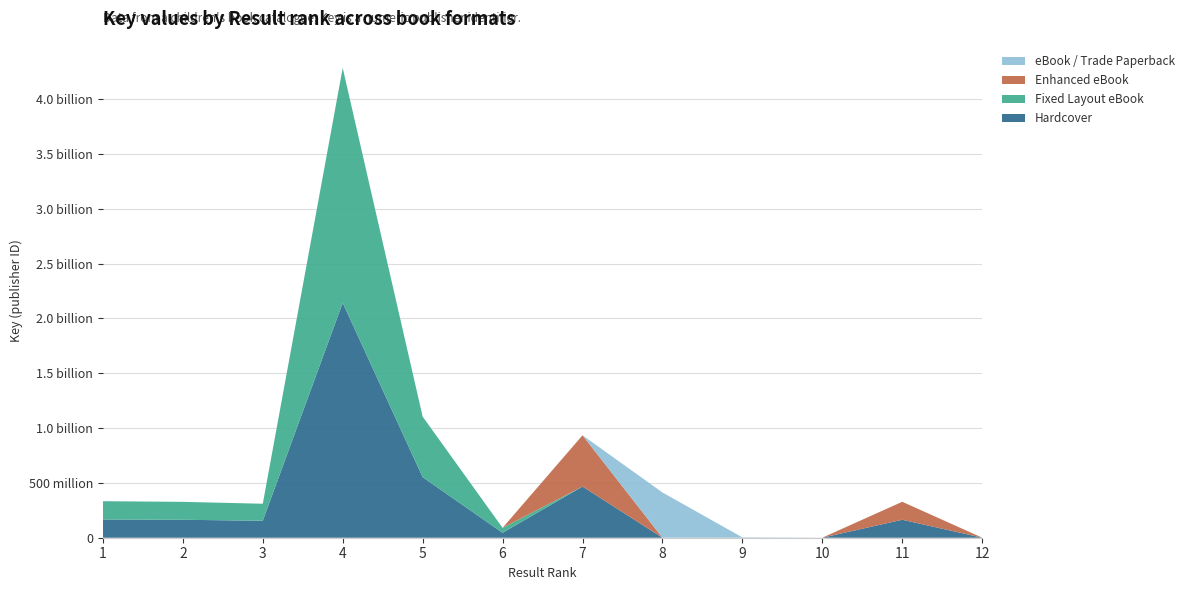

Reading left to right, extract all data points from this chart.

Hardcover: 1=166488858	2=163570393	3=154932679	4=2142011182	5=552226662	6=45117665	7=466984501	8=0	9=1510552	10=312749	11=163849792	12=328772
Fixed Layout eBook: 1=166488858	2=163570393	3=154932679	4=2142011182	5=552226662	6=45117665	7=0	8=0	9=0	10=0	11=0	12=0
Enhanced eBook: 1=0	2=0	3=0	4=0	5=0	6=0	7=466984501	8=0	9=0	10=0	11=163849792	12=328772
eBook / Trade Paperback: 1=0	2=0	3=0	4=0	5=0	6=0	7=0	8=412649370	9=1510552	10=312749	11=0	12=328772